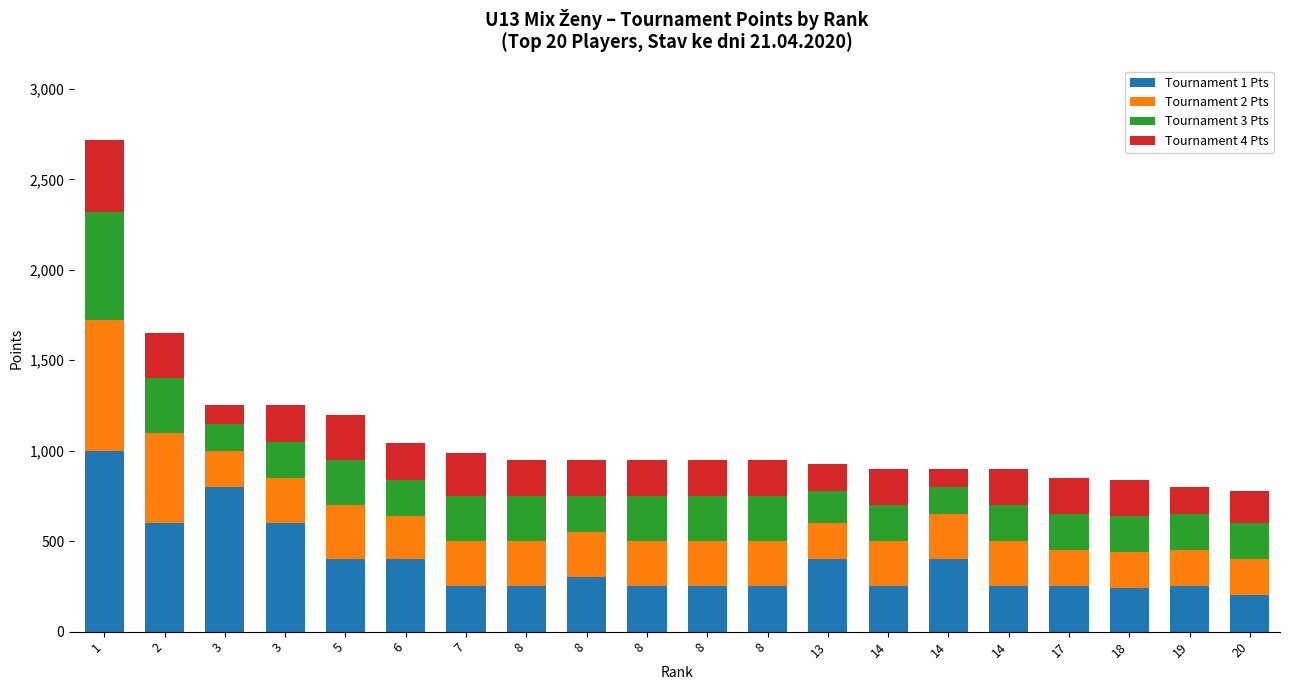

How many distinct data groups are displayed?

4